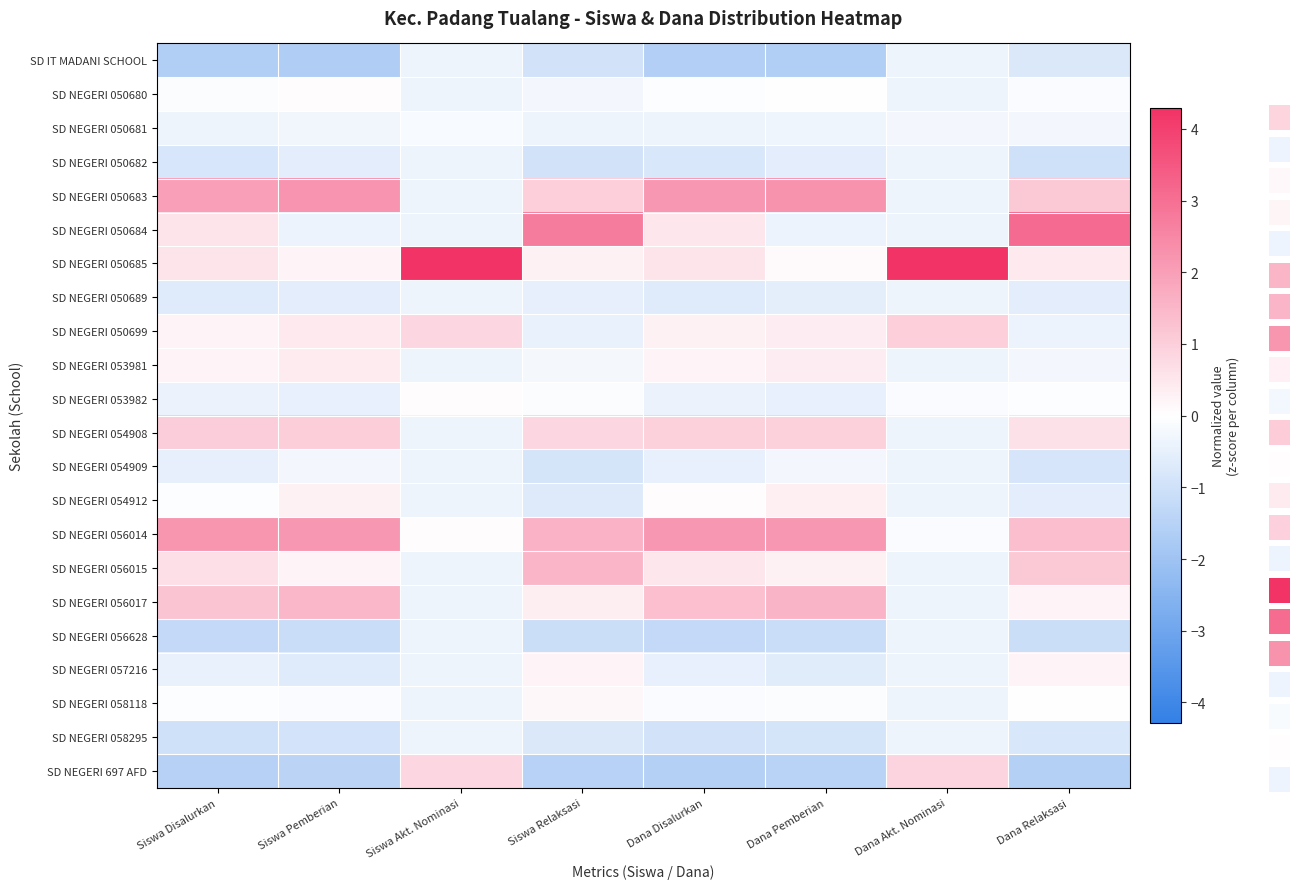

What is the sum of all SD NEGERI 050699 values?

2.4